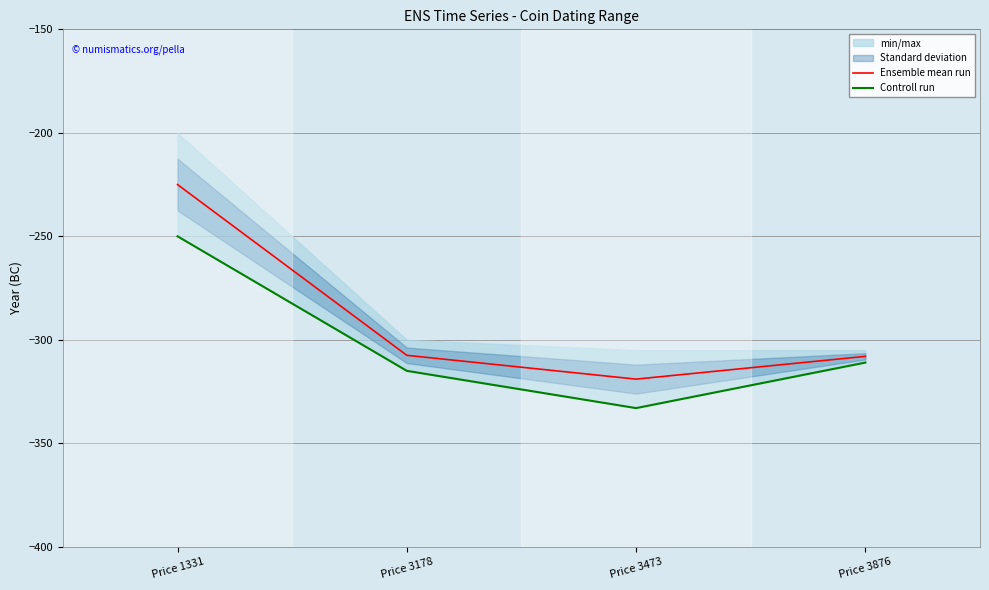

Is the value of Ensemble mean run at Price 1331 greater than the value of Controll run at Price 3473?

Yes